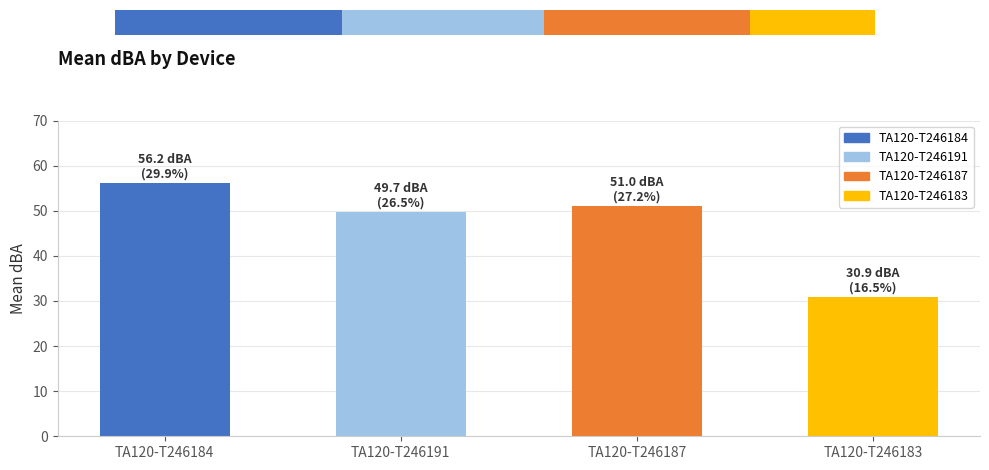

How many data points does each series have?

4